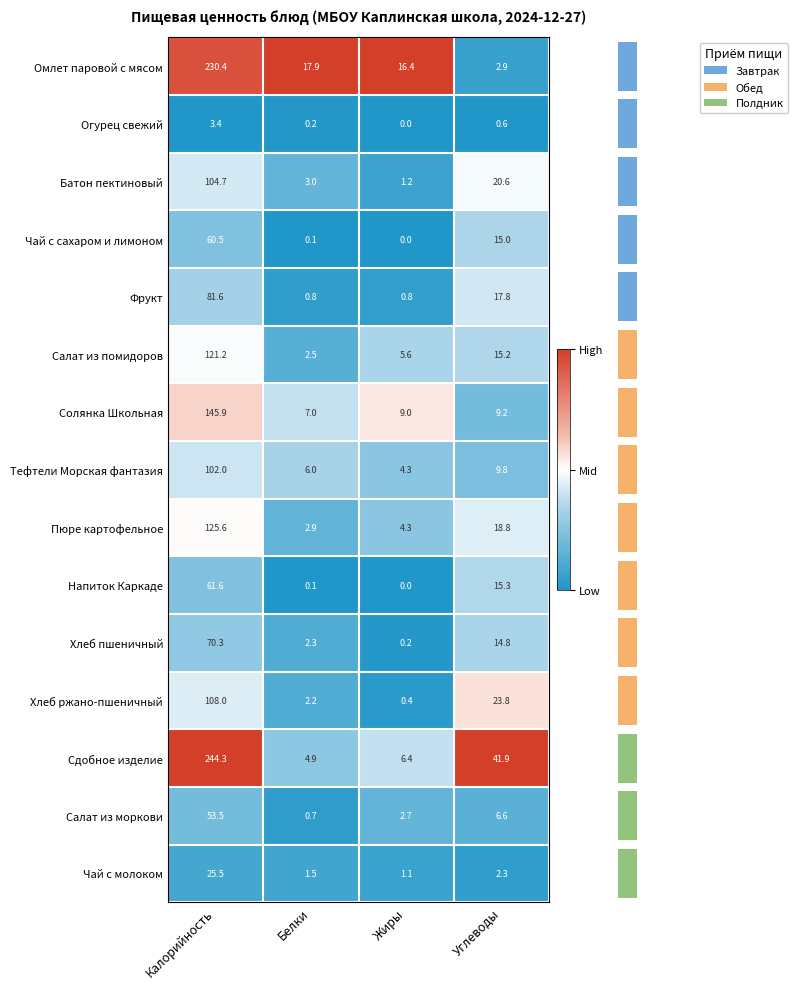

What is the greatest value displayed?

244.3